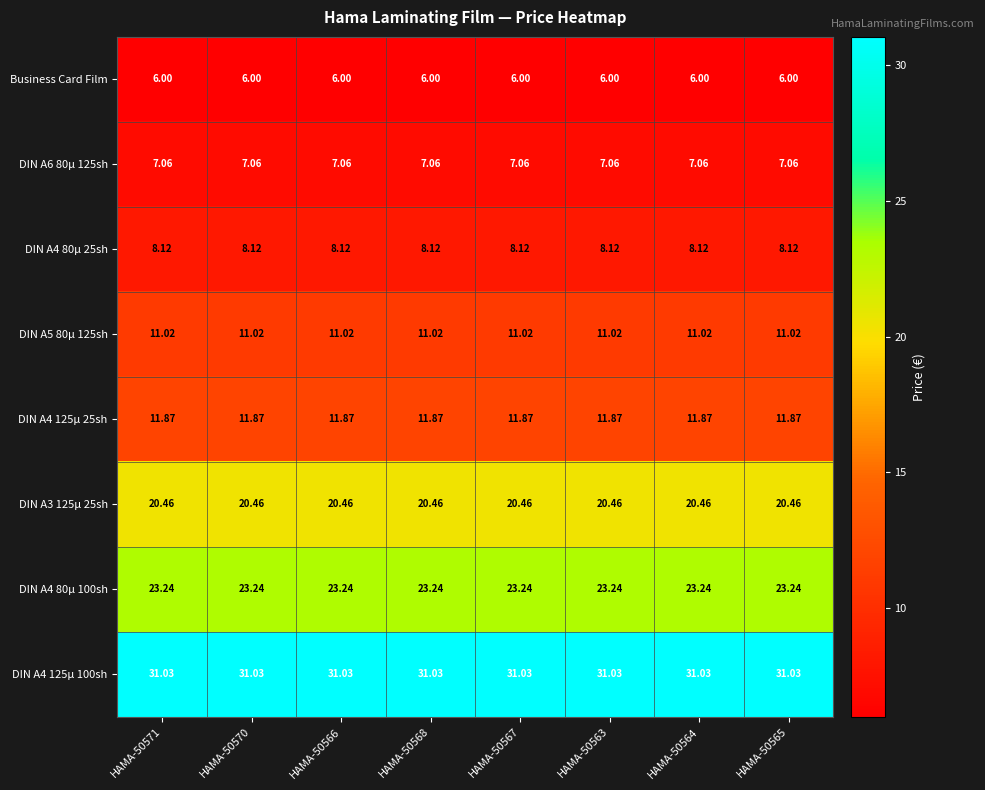

Rank the series by their maximum value, from highest to lowest.

DIN A4 125µ 100sh, DIN A4 80µ 100sh, DIN A3 125µ 25sh, DIN A4 125µ 25sh, DIN A5 80µ 125sh, DIN A4 80µ 25sh, DIN A6 80µ 125sh, Business Card Film